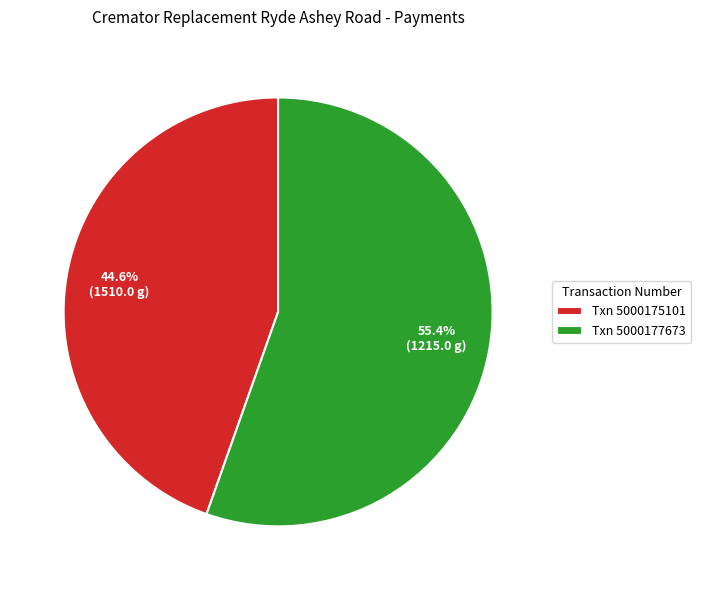

Which category accounts for the majority?

Txn 5000177673